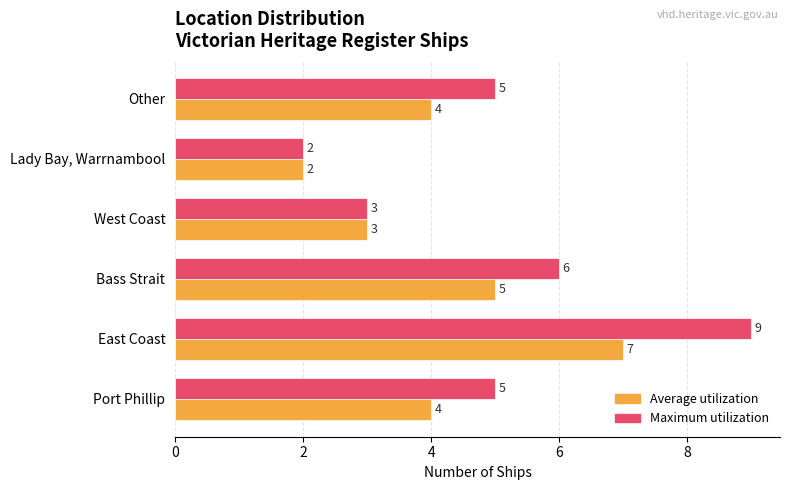

What are all the series names shown in the legend?

Average utilization, Maximum utilization